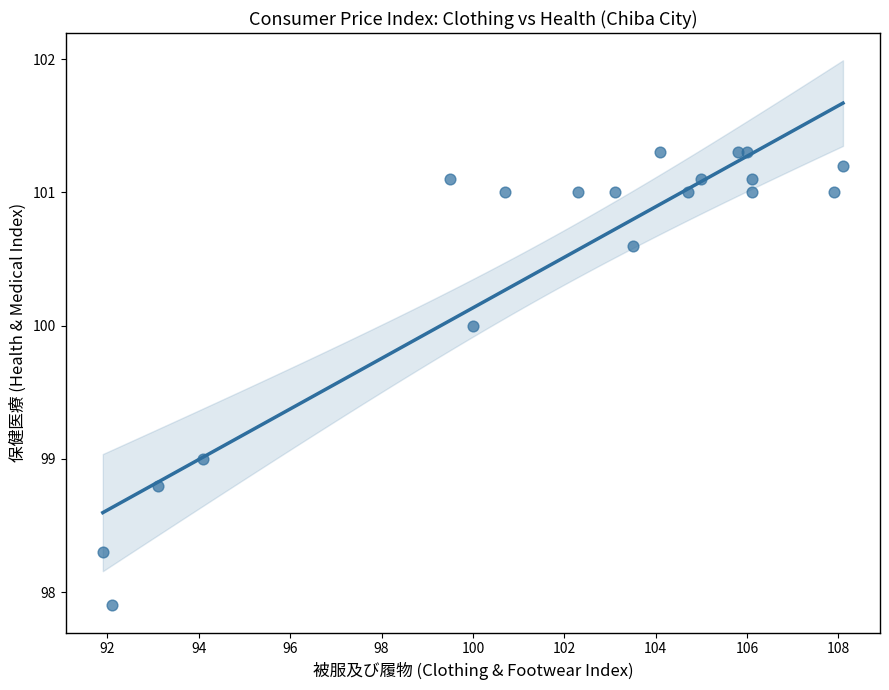

What is the range of X values (max minus min)?

16.2